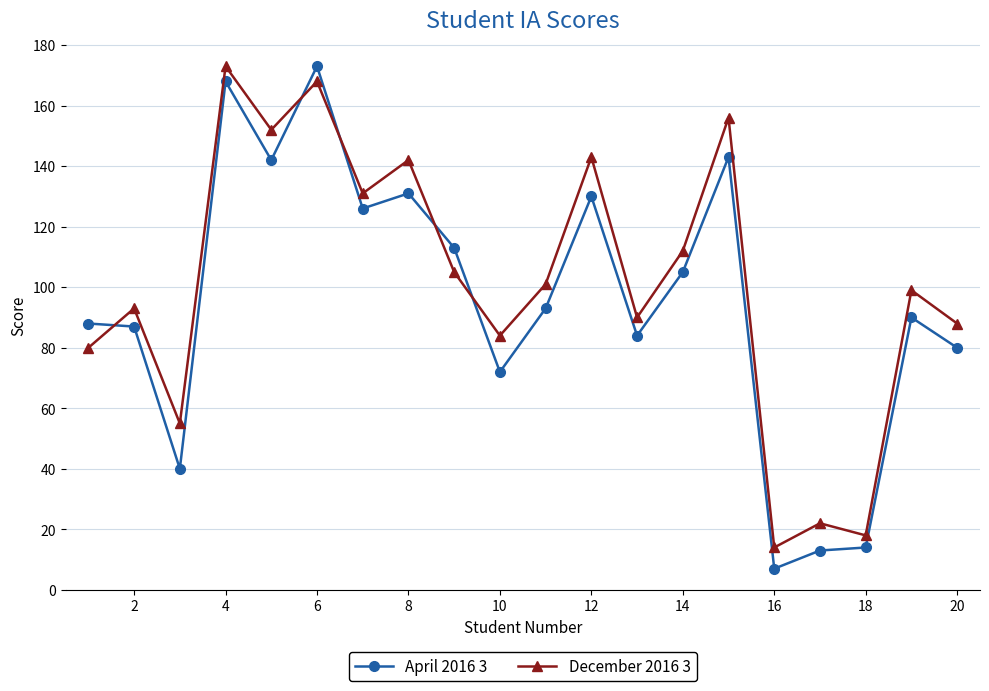

What is the minimum value for April 2016 3?

7